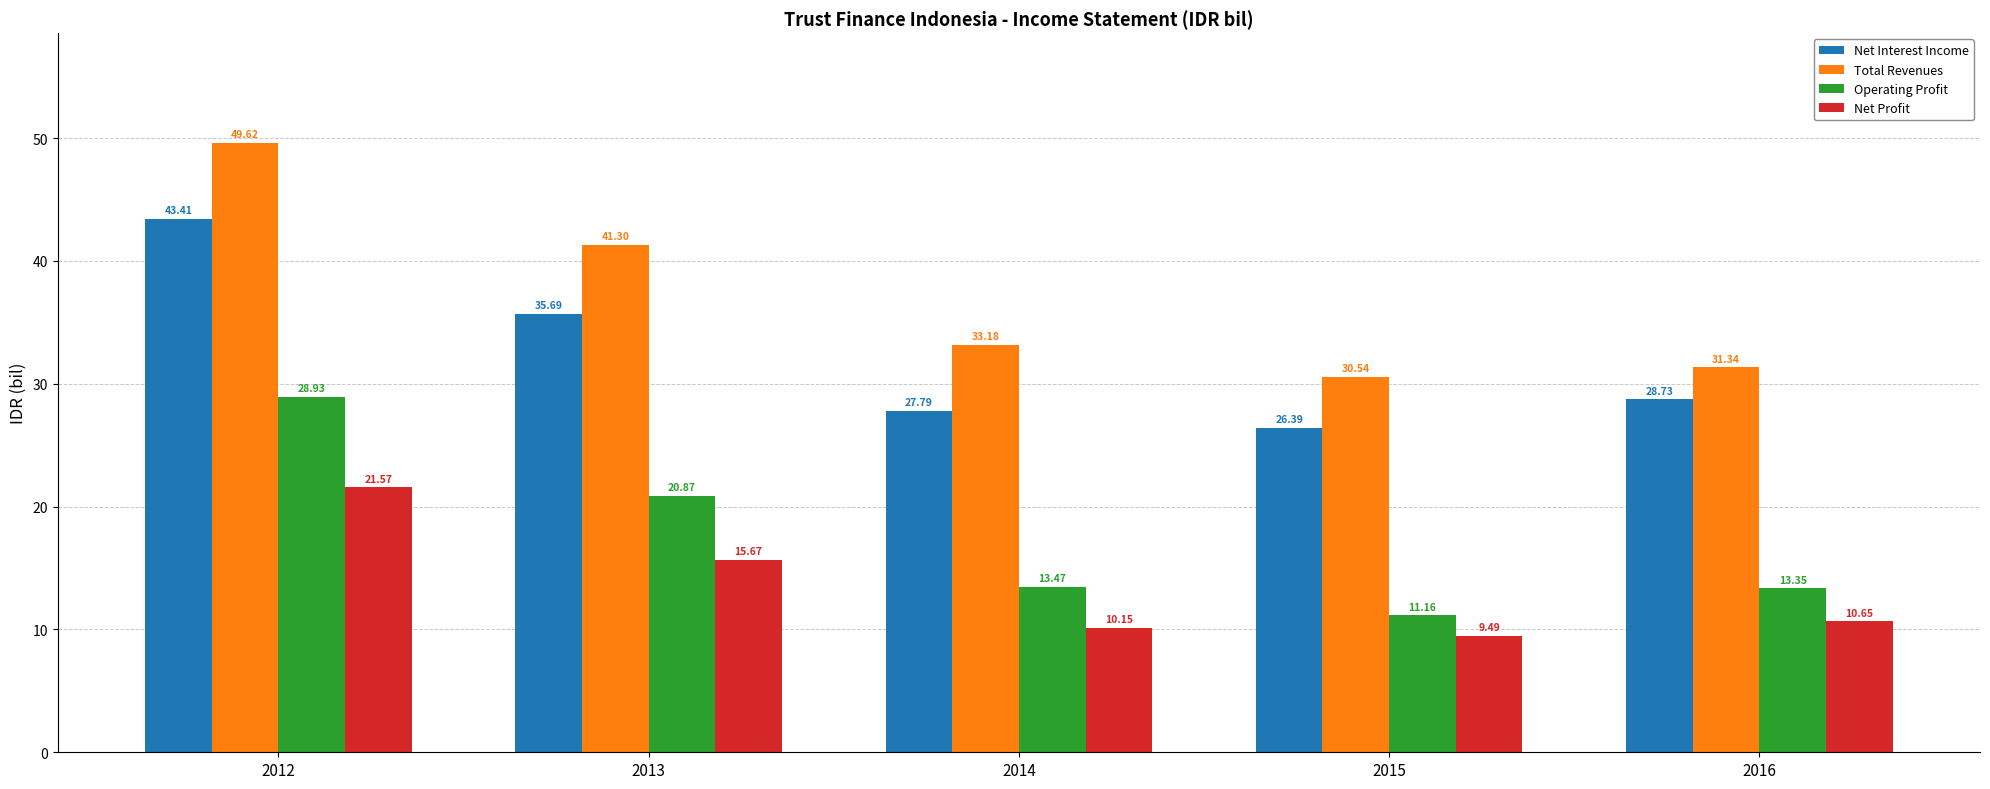

Rank the series by their maximum value, from highest to lowest.

Total Revenues, Net Interest Income, Operating Profit, Net Profit